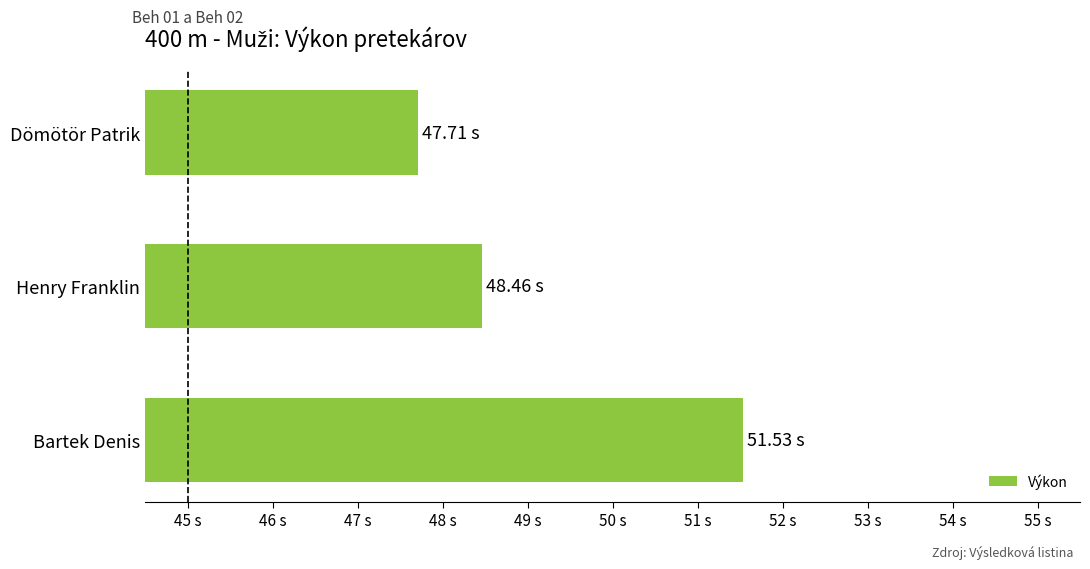

List the labels in order of value, largest first.

Bartek Denis, Henry Franklin, Dömötör Patrik